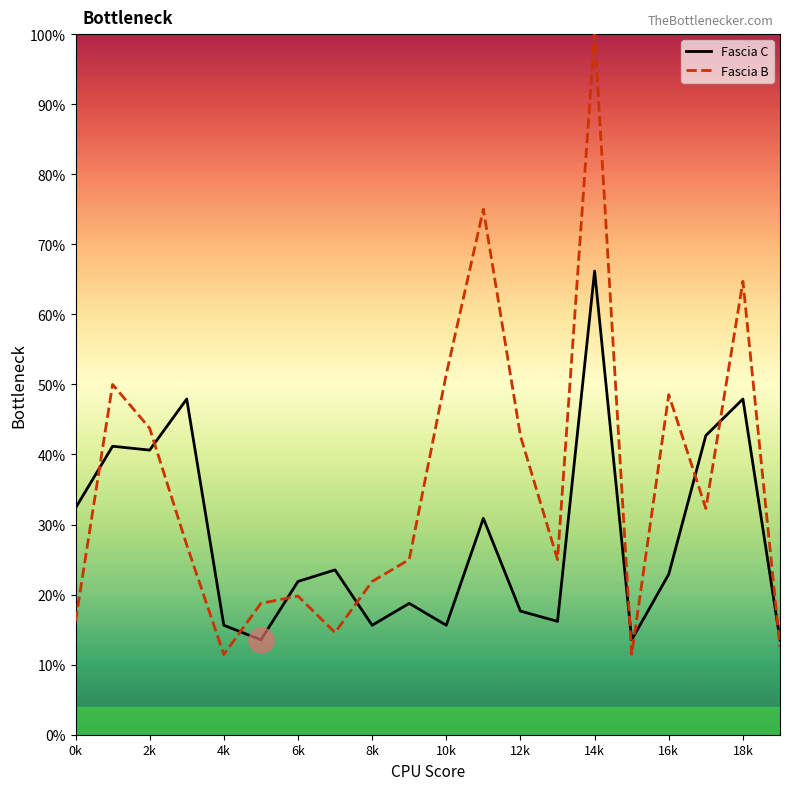

How many values in the Fascia C series exceed 22?

10